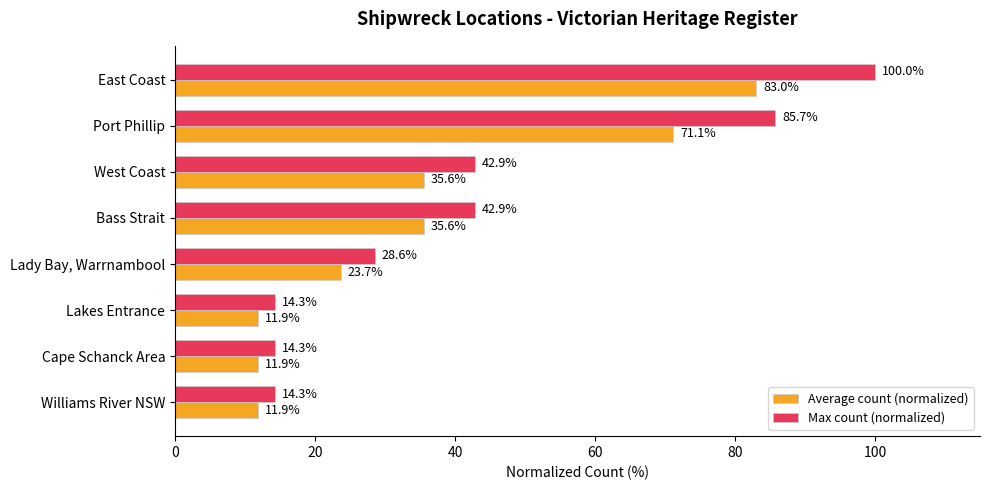

What is the maximum value for Average count (normalized)?

83.0